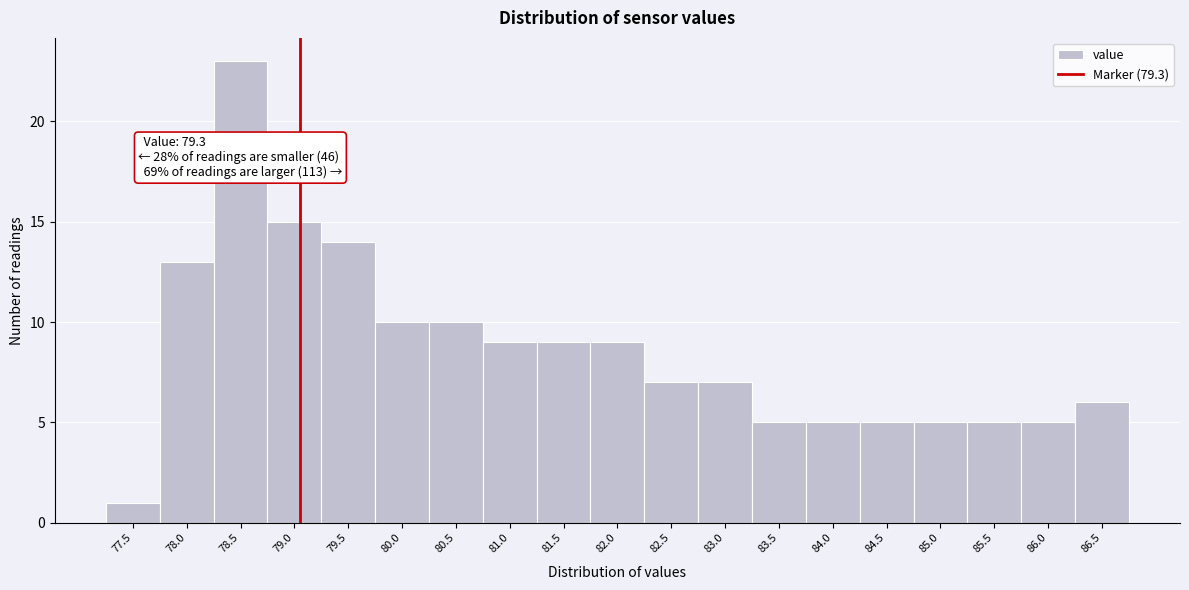

Reading right to left, extract all data points from this chart.

6	5	5	5	5	5	5	7	7	9	9	9	10	10	14	15	23	13	1